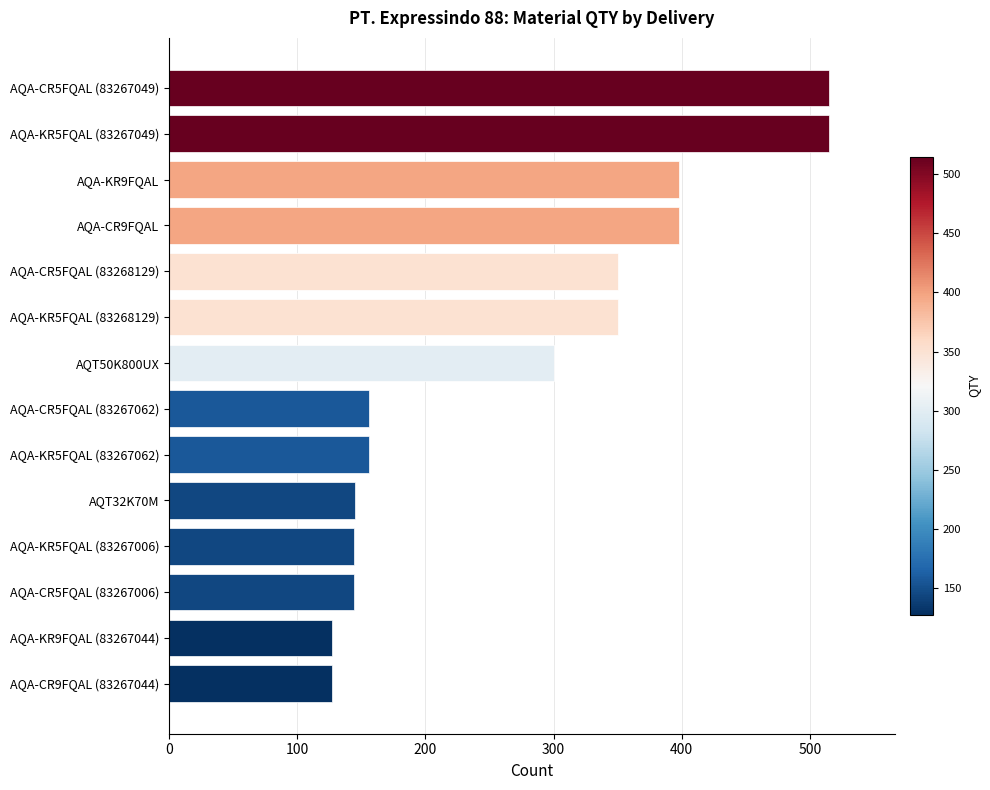

What is the sum of all values?

3825